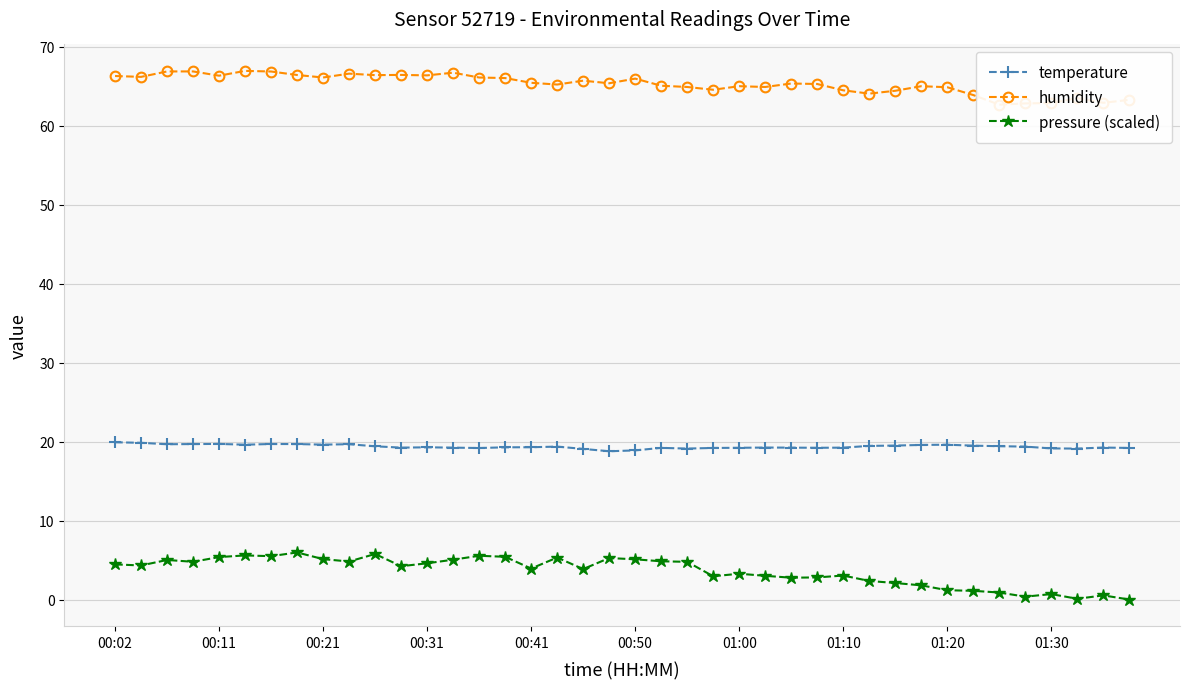

What is the average value of the humidity series?

65.3